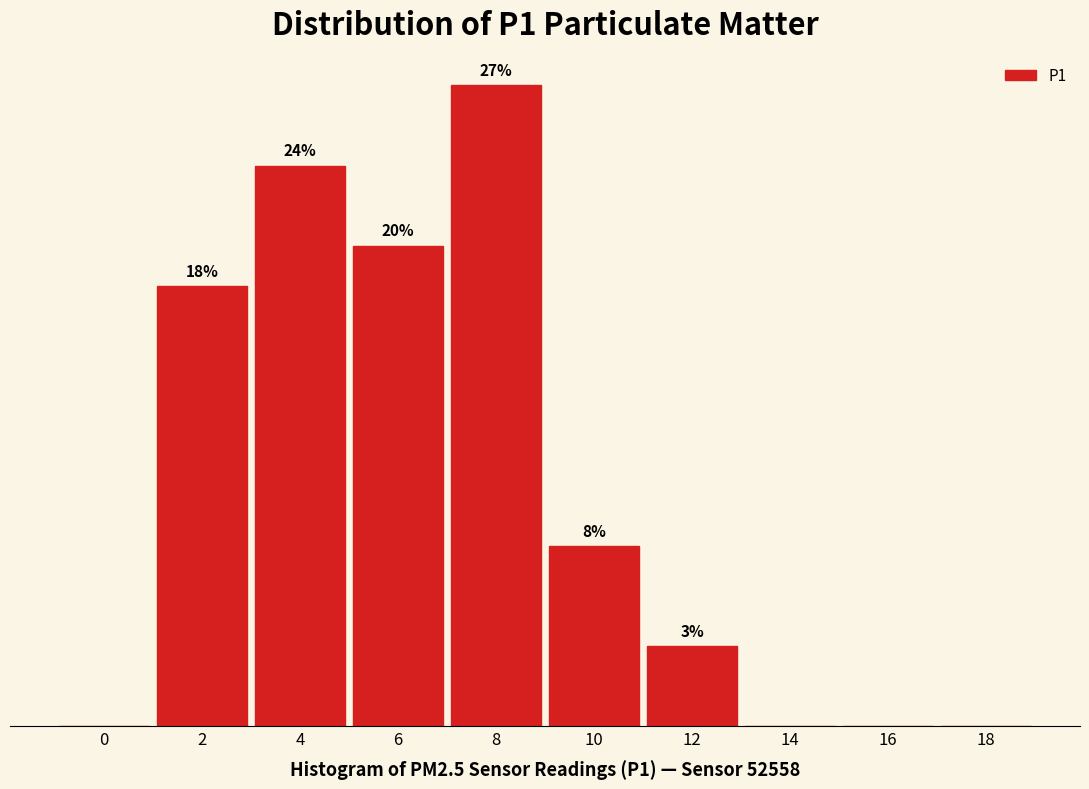

Are the bars horizontal?

No